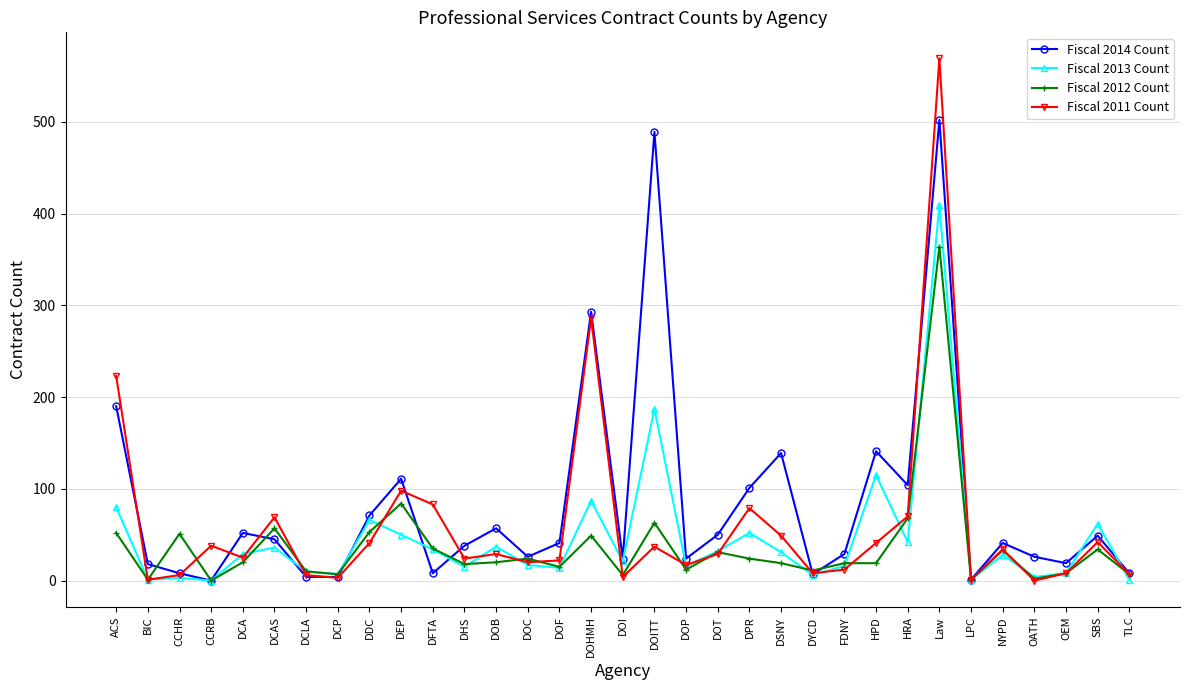

Which series has the largest total across all categories?

Fiscal 2014 Count